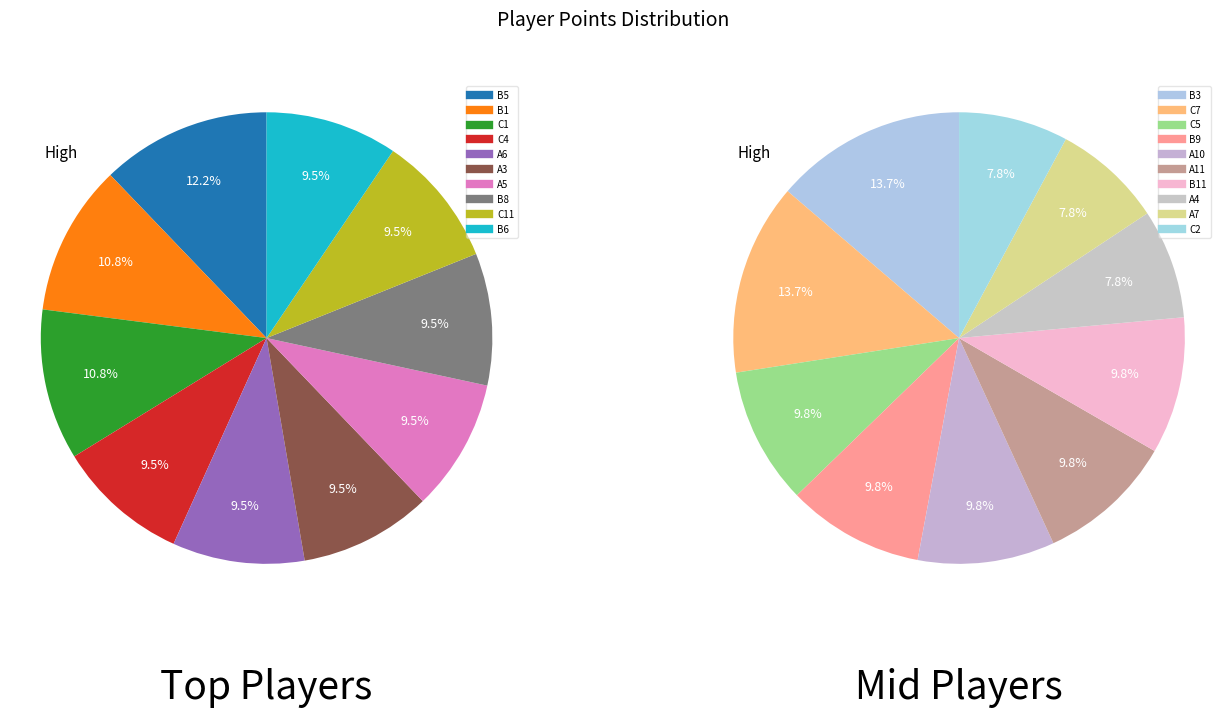

Is there a majority slice in this chart?

No